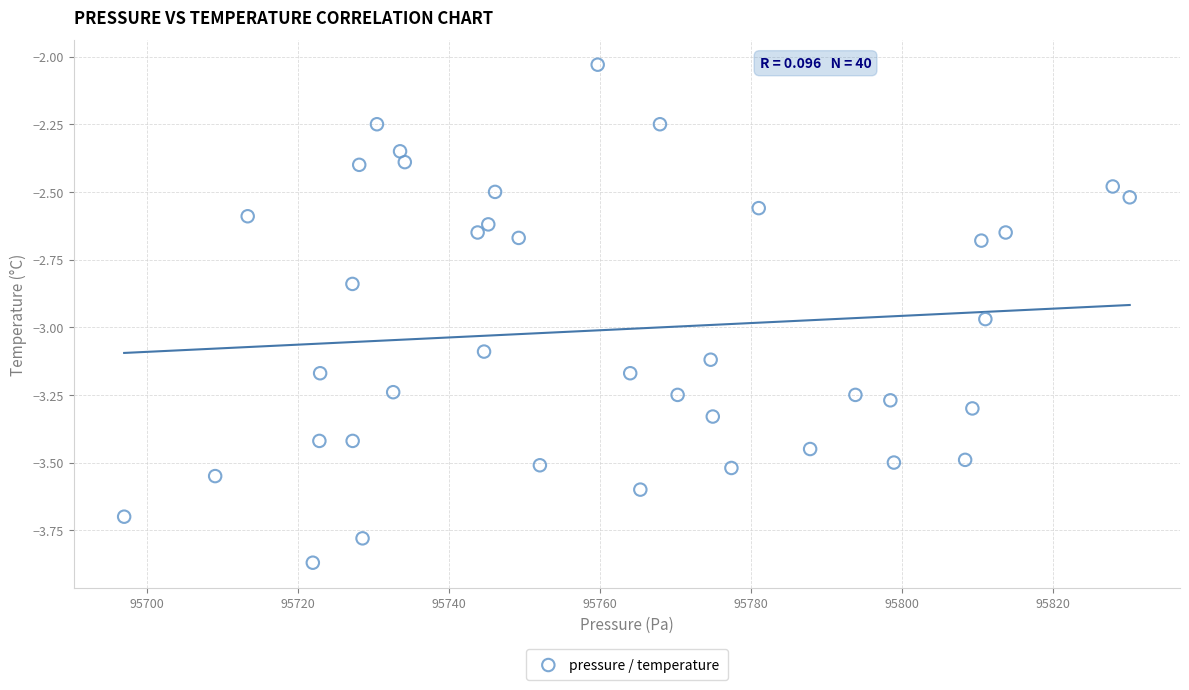

What is the range of Y values (max minus min)?

1.8